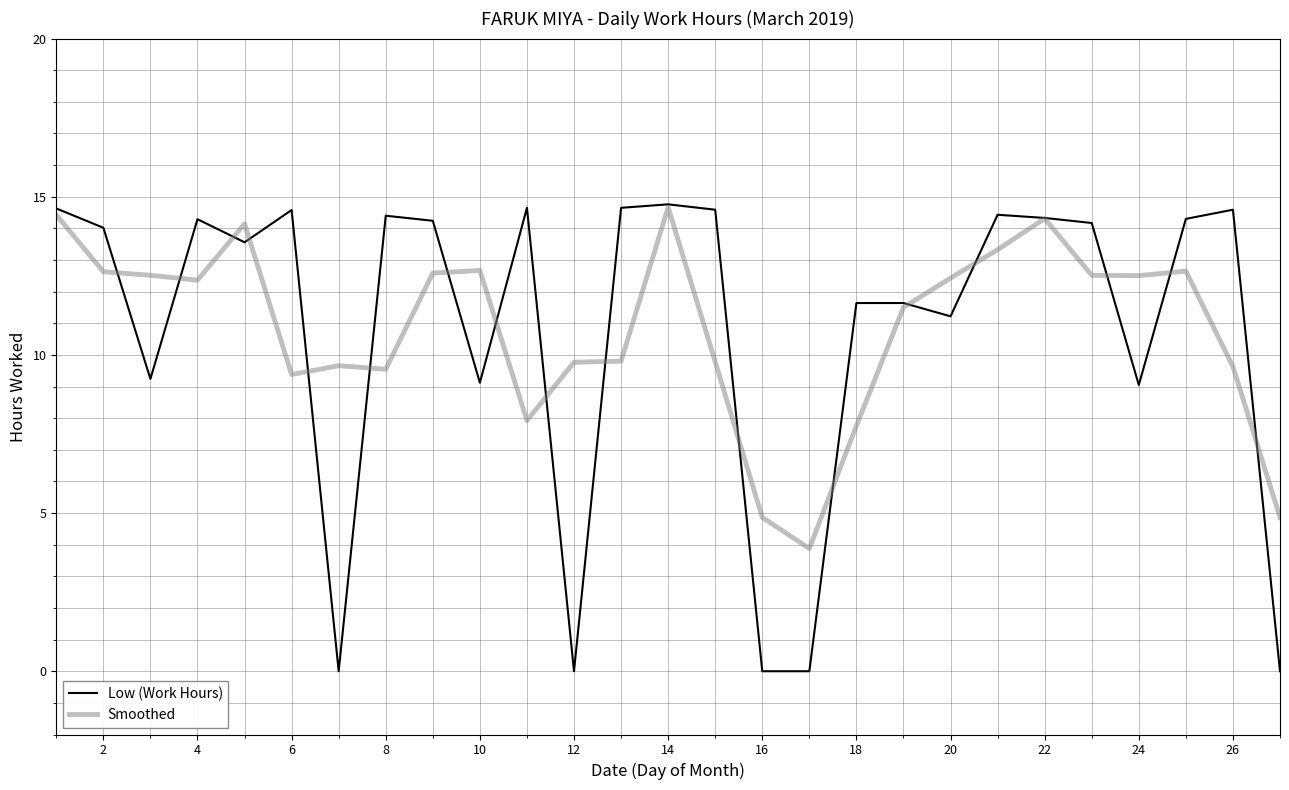

Which series has the widest spread of values?

Low (Work Hours)